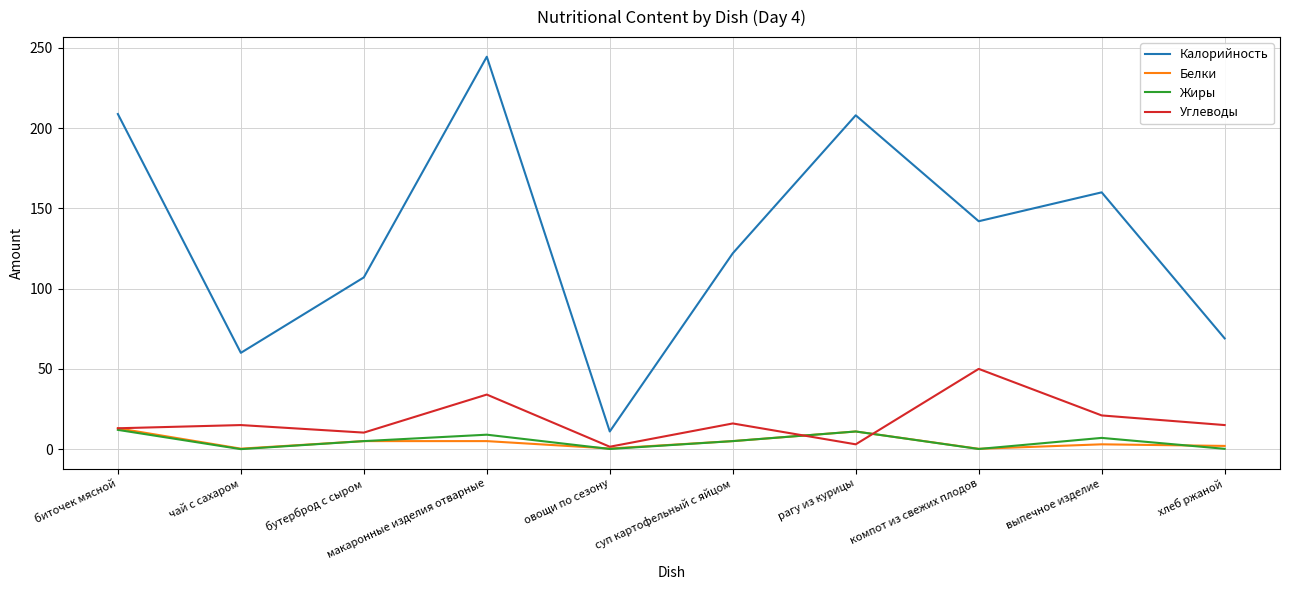

True or false: Углеводы and Калорийность cross at least once.

False